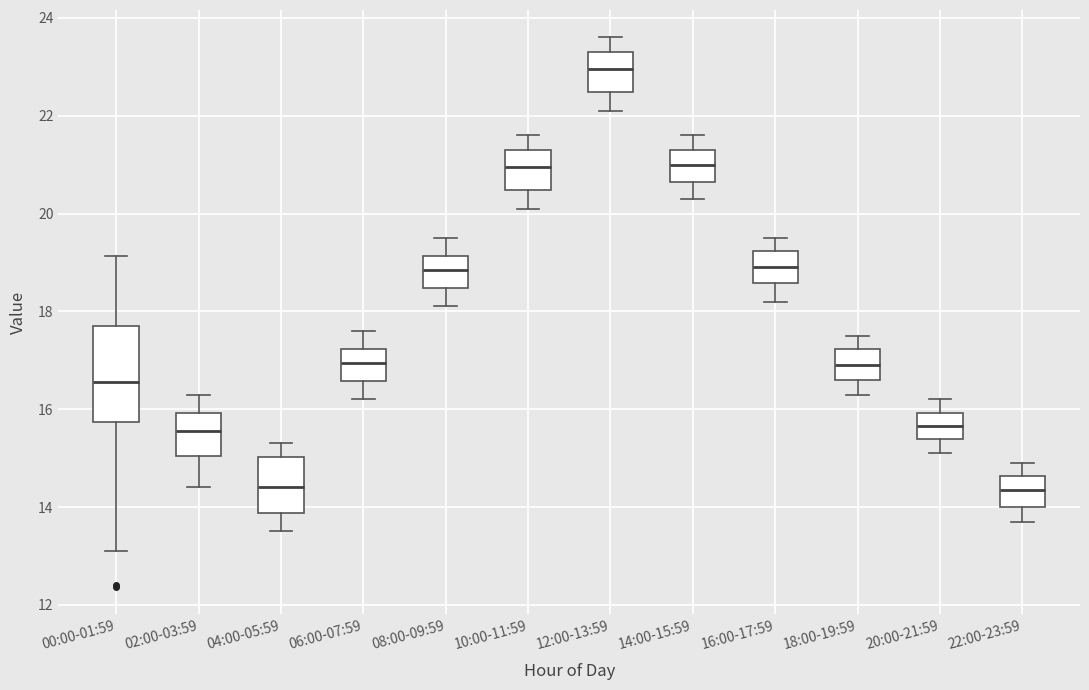

Which box is the tallest, from its lower edge to its upper edge?

00:00-01:59